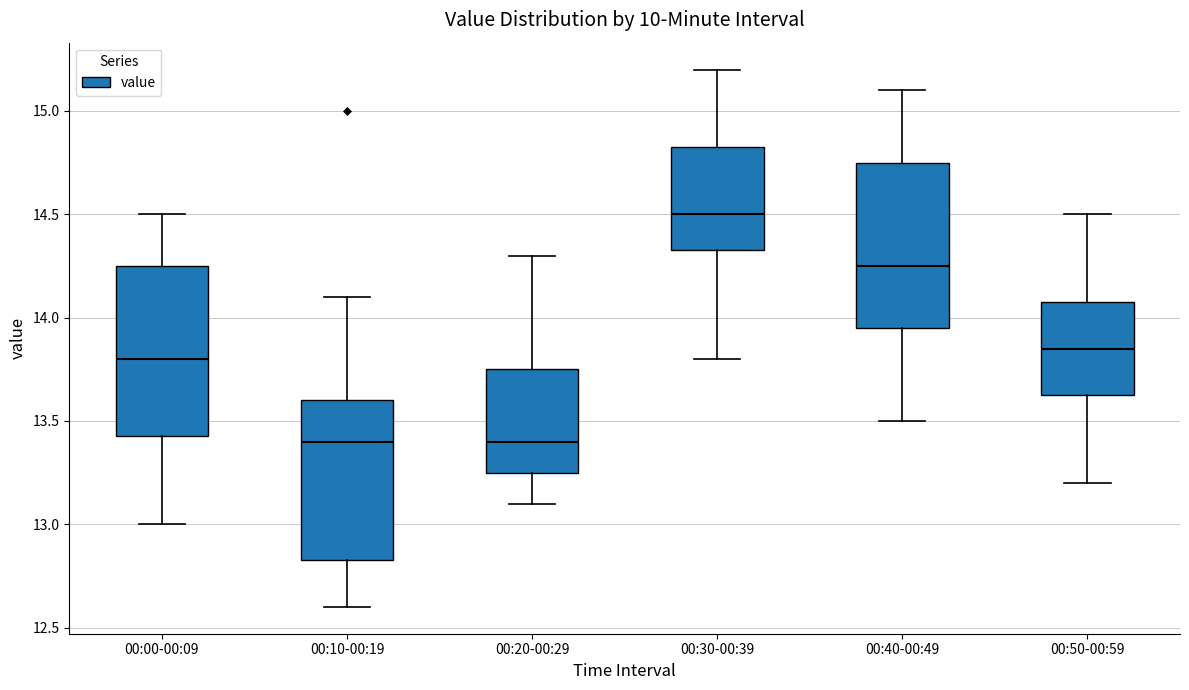

Which box has the highest median line?

00:30-00:39